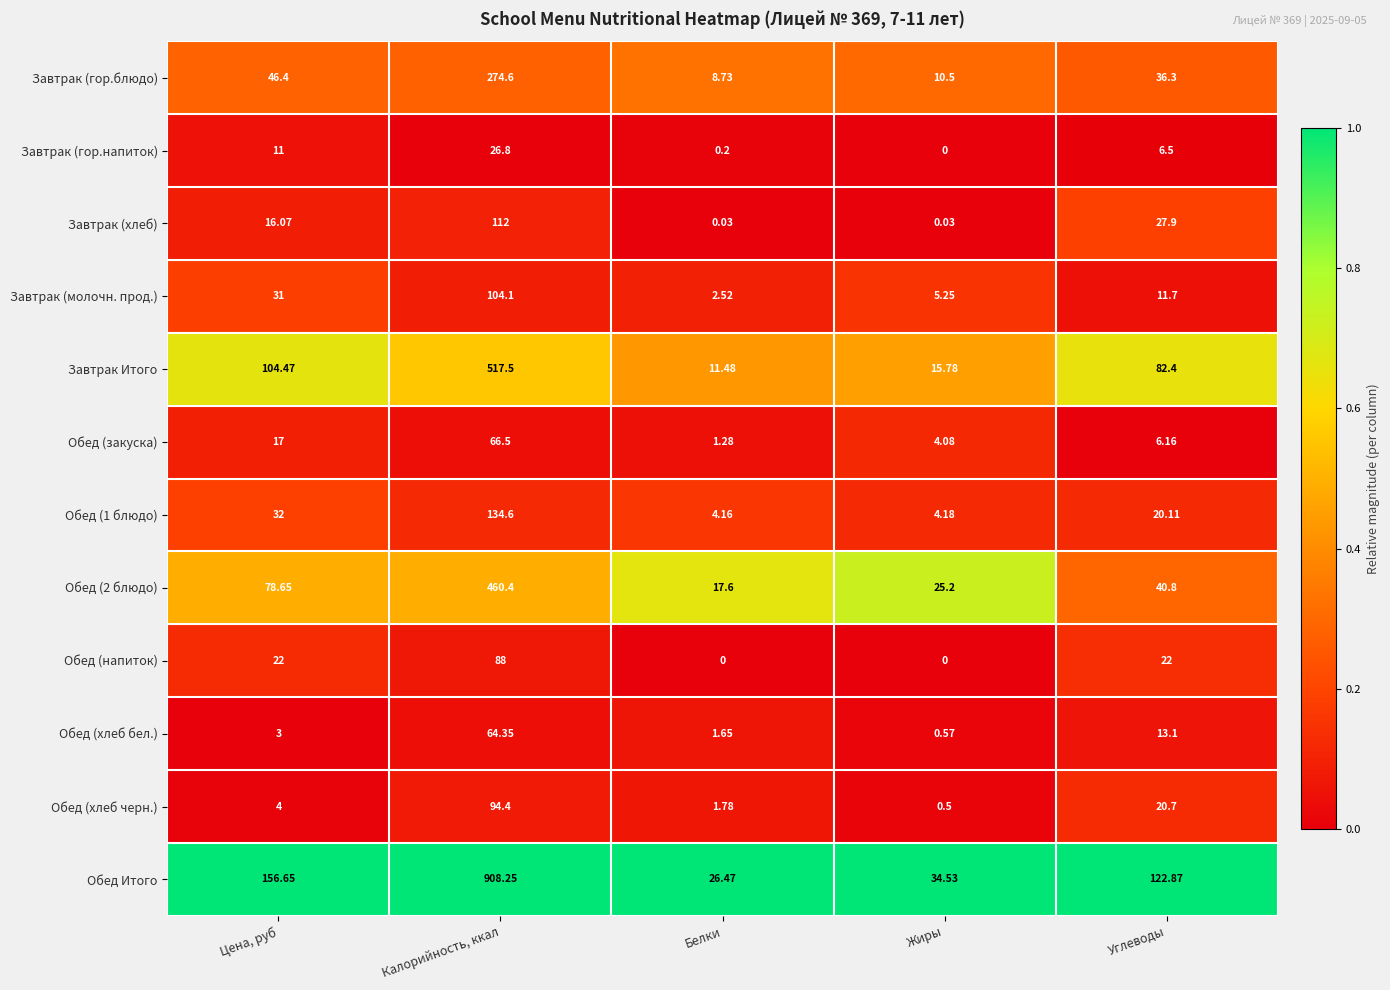

At which label does Завтрак (гор.блюдо) reach its peak?

Калорийность, ккал